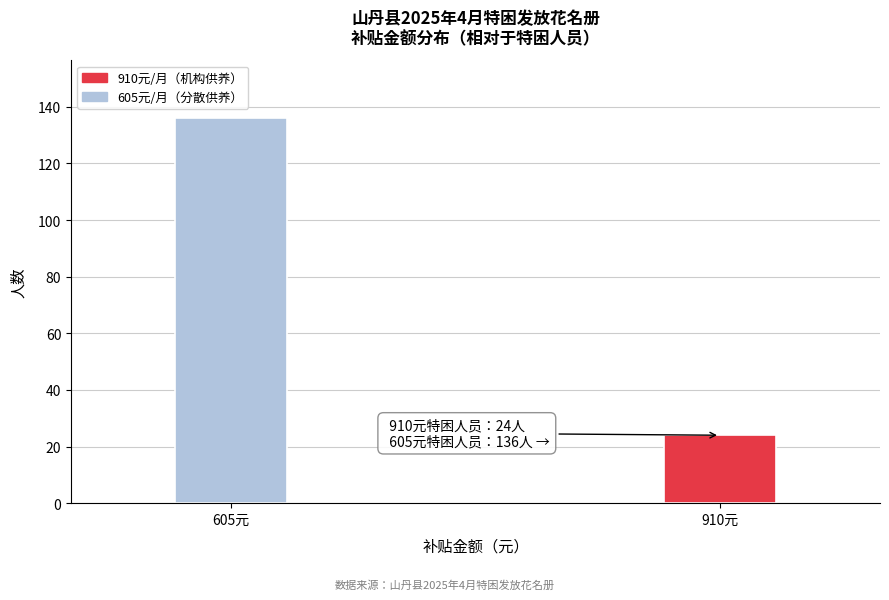

Reading right to left, extract all data points from this chart.

910元=24	605元=136